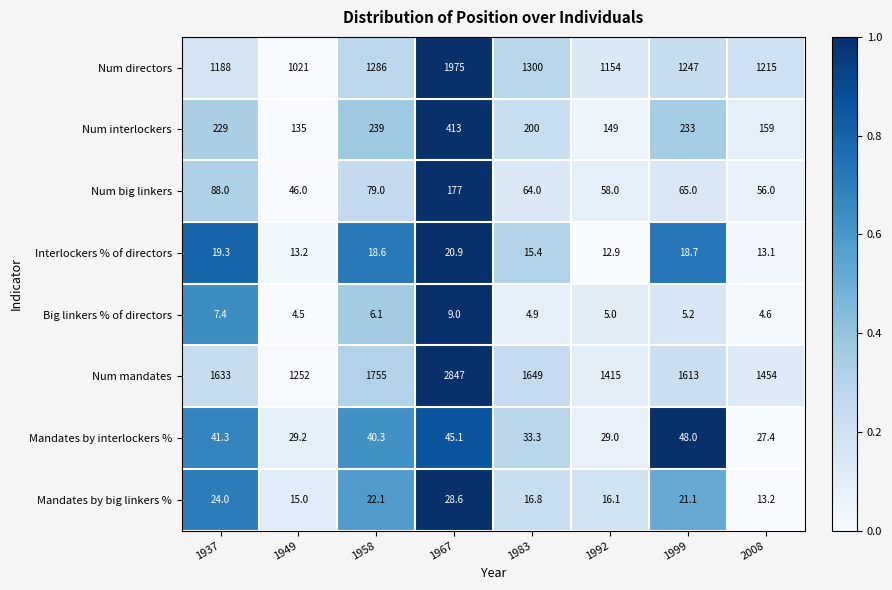

What is the difference between the maximum and minimum values in the Num directors series?

954.0